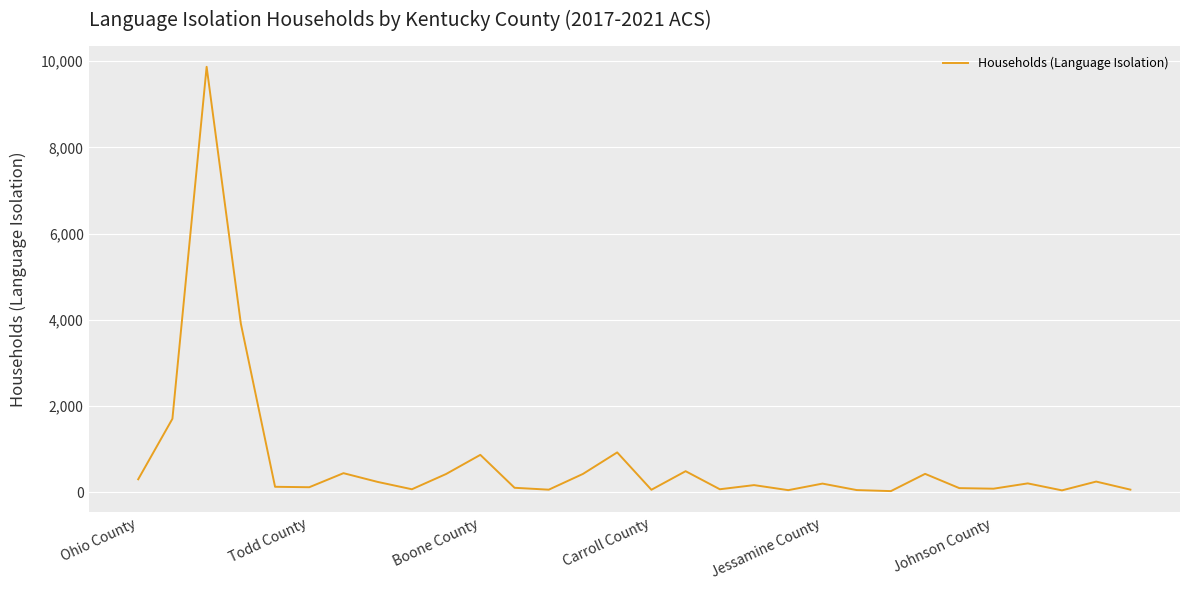

How many values are below 199?

15